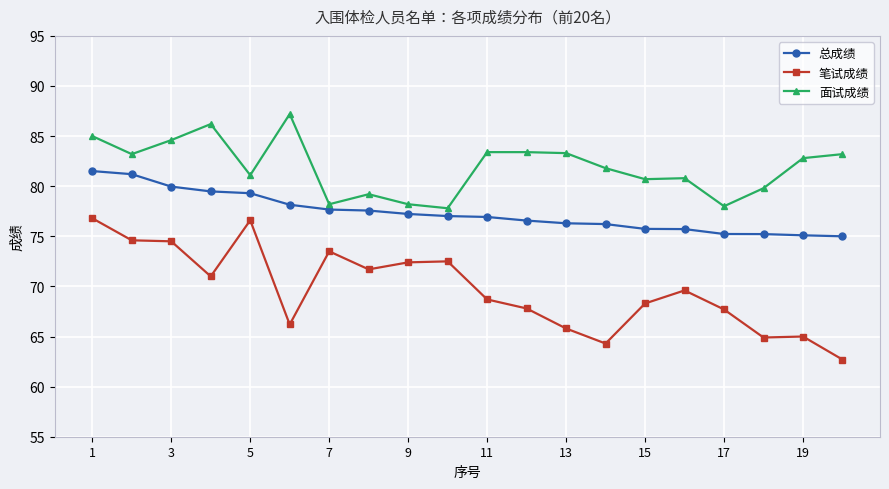

List the series in order of their overall mean, highest first.

面试成绩, 总成绩, 笔试成绩